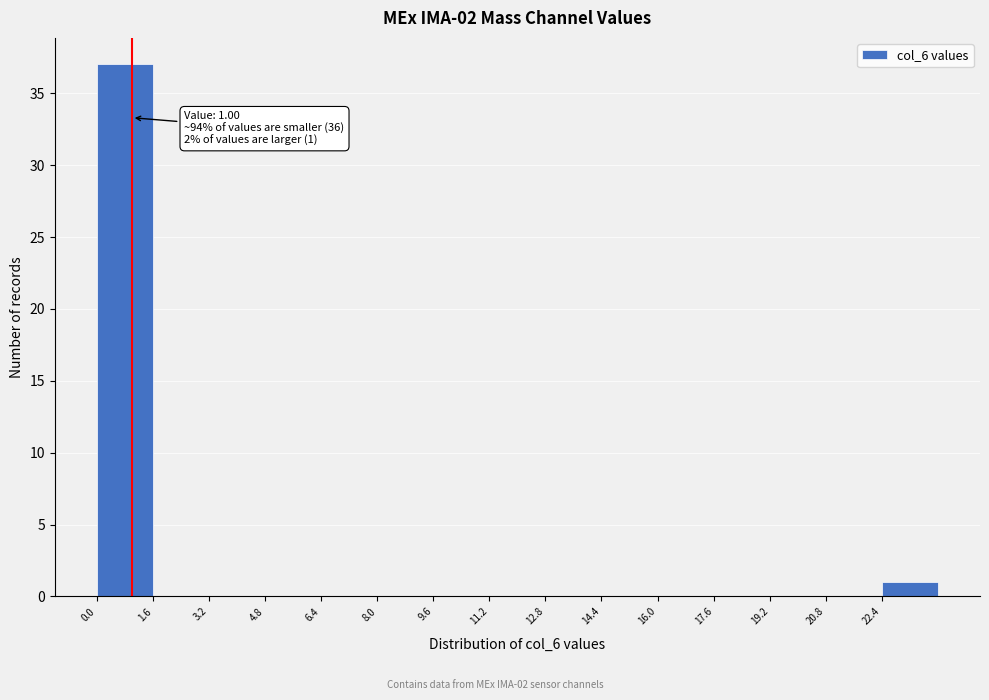

Over which range of the x-axis is the bar tallest?

0.0 to 1.6